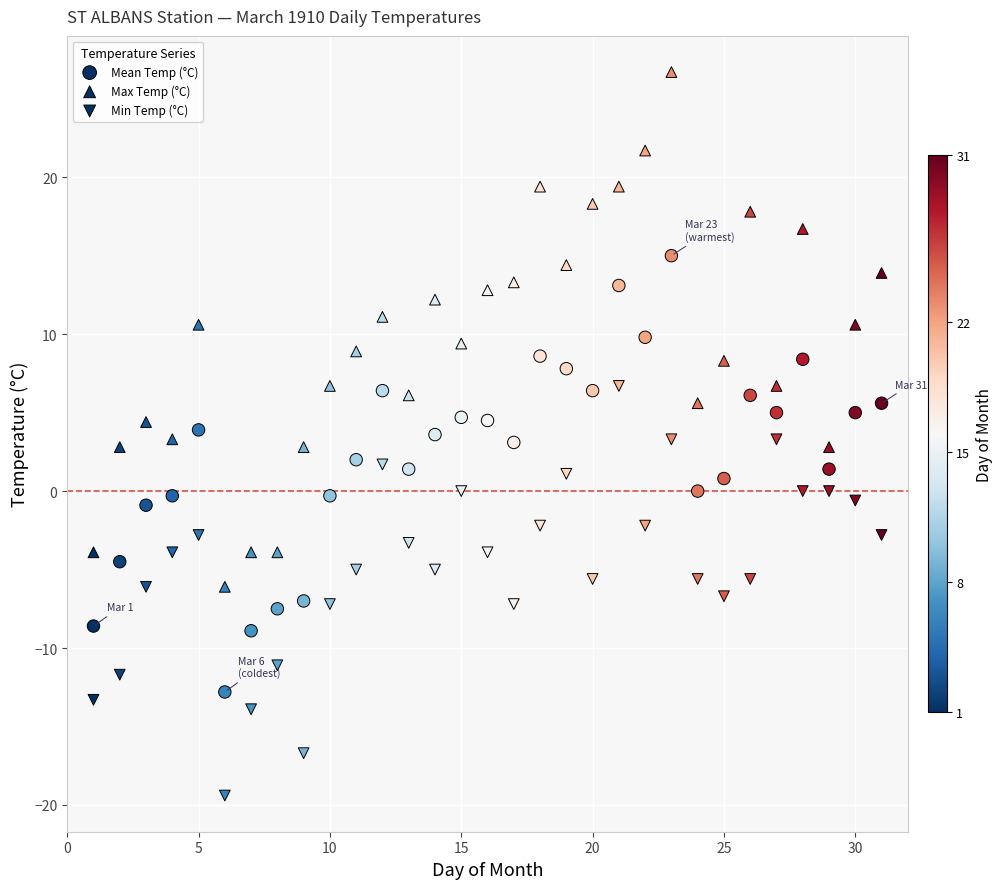

Count the number of points in this scatter plot.

93